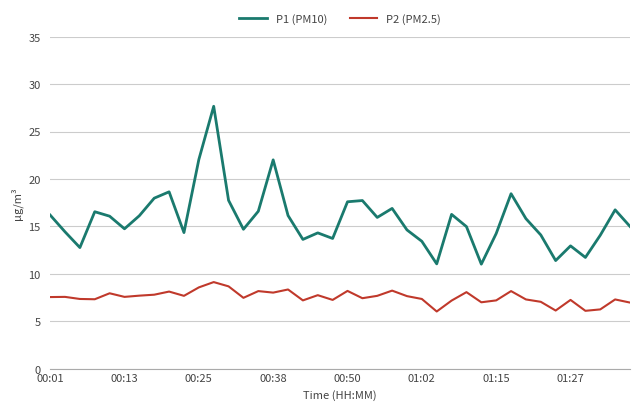

What is the lowest value of the P1 (PM10) series?

11.0